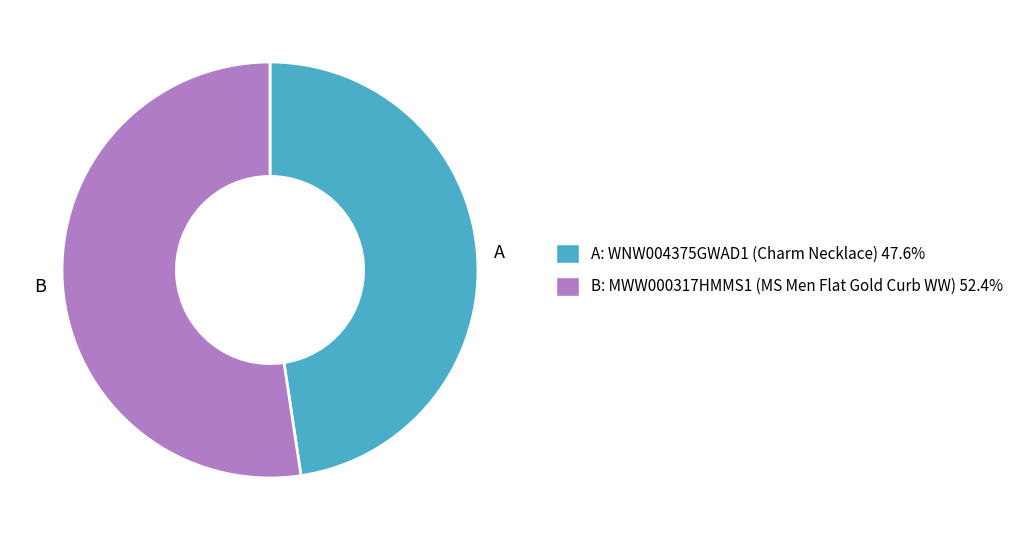

Does any single category account for the majority?

Yes